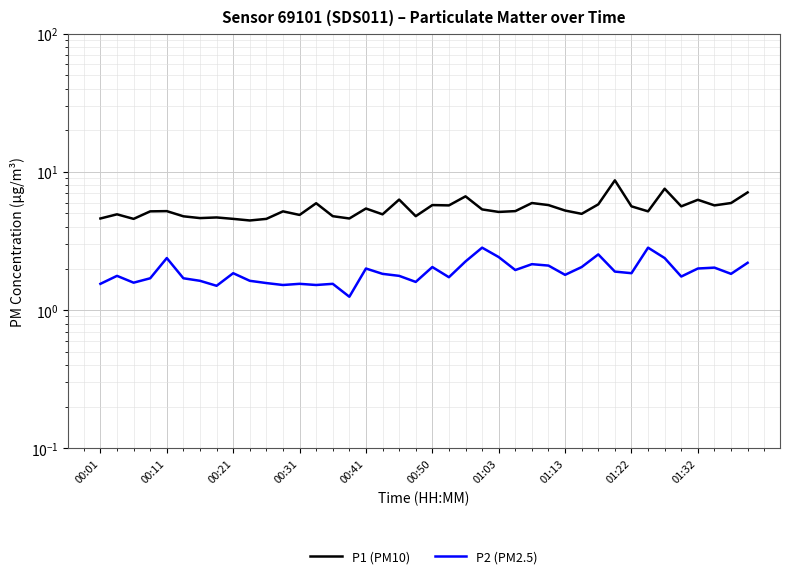

The value of P1 (PM10) at 29 is 3.2. True or false?

False